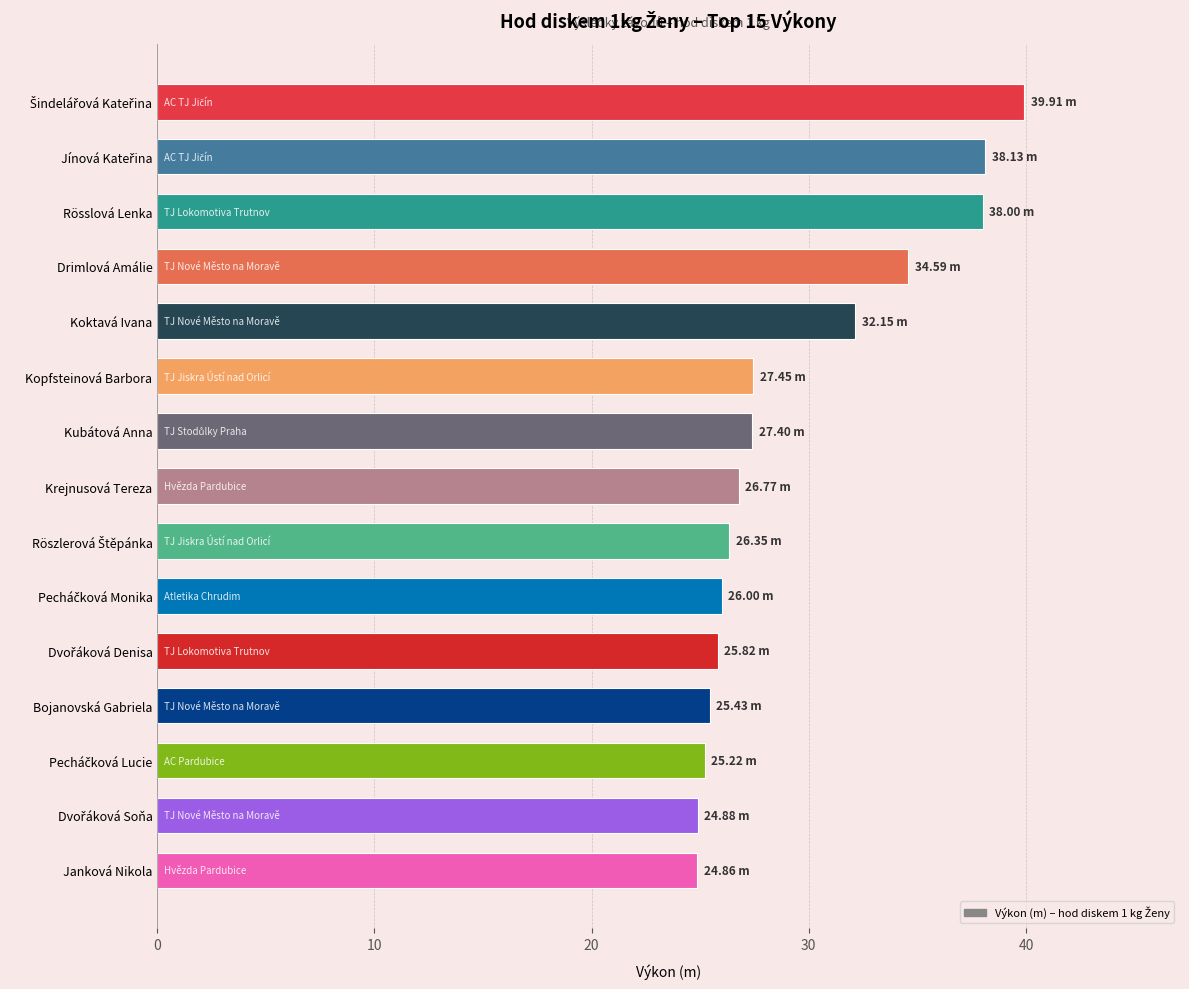

What is the change in value from Rösslová Lenka to Kubátová Anna?

-10.6